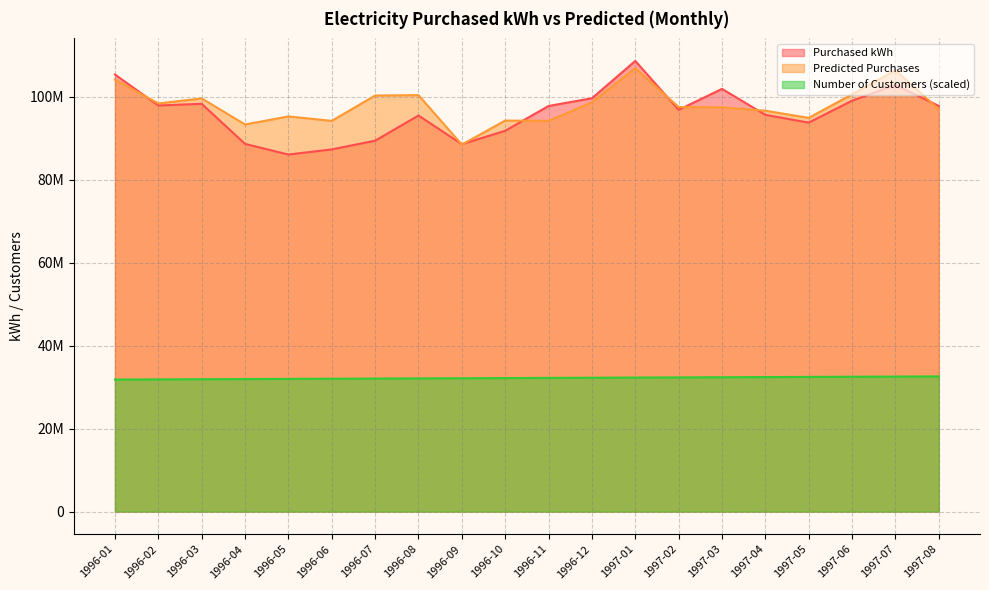

What is the average value of the Predicted Purchases series?

97971377.8